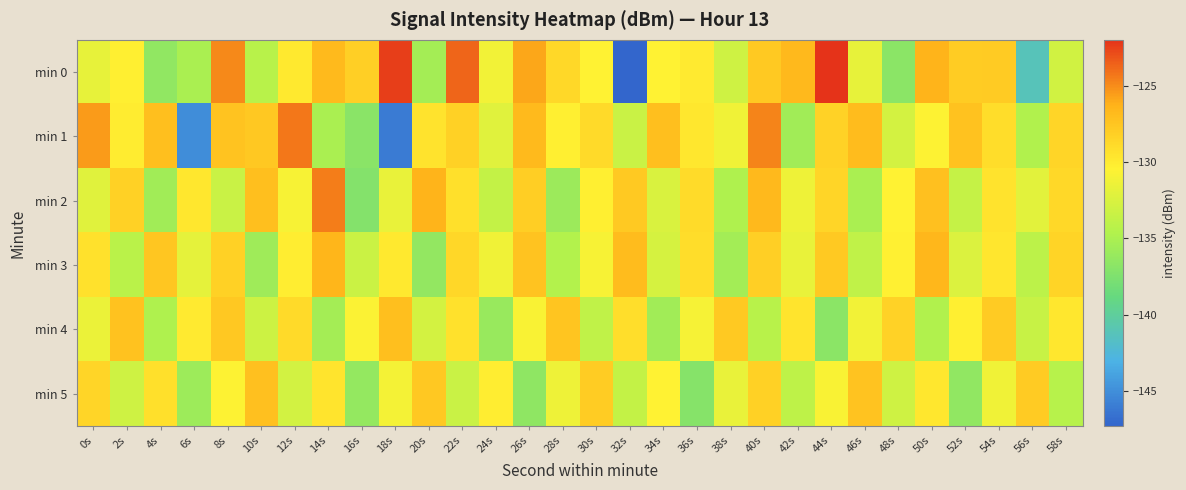

Reading right to left, transcribe all the data shown in this chart.

min 0: 58s=-133.0	56s=-141.3	54s=-127.9	52s=-127.9	50s=-126.4	48s=-136.8	46s=-131.7	44s=-122.0	42s=-126.7	40s=-127.7	38s=-133.1	36s=-130.0	34s=-130.5	32s=-147.3	30s=-130.5	28s=-128.8	26s=-125.9	24s=-131.2	22s=-123.7	20s=-135.4	18s=-122.4	16s=-128.1	14s=-126.8	12s=-129.8	10s=-134.3	8s=-124.9	6s=-135.1	4s=-136.5	2s=-130.2	0s=-131.7
min 1: 58s=-128.6	56s=-134.7	54s=-129.1	52s=-127.3	50s=-130.5	48s=-132.8	46s=-126.9	44s=-128.4	42s=-135.6	40s=-124.7	38s=-131.2	36s=-129.8	34s=-127.1	32s=-133.4	30s=-128.9	28s=-130.2	26s=-126.8	24s=-132.1	22s=-128.3	20s=-129.5	18s=-146.1	16s=-136.9	14s=-135.1	12s=-124.3	10s=-127.7	8s=-127.4	6s=-145.0	4s=-127.1	2s=-130.0	0s=-125.5
min 2: 58s=-128.8	56s=-132.0	54s=-129.5	52s=-133.6	50s=-127.2	48s=-130.4	46s=-135.1	44s=-128.6	42s=-131.3	40s=-126.7	38s=-134.8	36s=-129.0	34s=-132.5	32s=-127.8	30s=-130.2	28s=-135.9	26s=-128.1	24s=-133.7	22s=-129.3	20s=-126.4	18s=-131.6	16s=-137.2	14s=-124.5	12s=-130.8	10s=-127.1	8s=-133.4	6s=-129.8	4s=-135.6	2s=-128.3	0s=-132.1
min 3: 58s=-128.5	56s=-134.1	54s=-129.7	52s=-132.4	50s=-126.6	48s=-130.3	46s=-133.9	44s=-127.8	42s=-131.6	40s=-128.2	38s=-135.5	36s=-129.1	34s=-132.7	32s=-126.9	30s=-130.8	28s=-134.6	26s=-127.4	24s=-131.2	22s=-128.7	20s=-136.4	18s=-129.9	16s=-133.3	14s=-126.5	12s=-130.1	10s=-135.7	8s=-128.3	6s=-131.8	4s=-127.6	2s=-134.2	0s=-129.4
min 4: 58s=-129.8	56s=-133.5	54s=-127.9	52s=-130.2	50s=-134.7	48s=-128.4	46s=-131.1	44s=-136.8	42s=-129.6	40s=-134.3	38s=-127.8	36s=-130.9	34s=-135.6	32s=-129.2	30s=-133.9	28s=-127.5	26s=-130.7	24s=-136.1	22s=-129.4	20s=-132.8	18s=-127.1	16s=-130.6	14s=-135.4	12s=-128.9	10s=-133.2	8s=-127.7	6s=-130.0	4s=-134.8	2s=-127.3	0s=-131.5
min 5: 58s=-134.4	56s=-127.9	54s=-131.2	52s=-136.5	50s=-129.8	48s=-133.1	46s=-127.4	44s=-130.7	42s=-134.0	40s=-128.3	38s=-131.6	36s=-137.1	34s=-130.4	32s=-133.7	30s=-128.0	28s=-131.3	26s=-136.6	24s=-130.1	22s=-133.4	20s=-127.7	18s=-131.0	16s=-136.3	14s=-129.6	12s=-132.9	10s=-127.2	8s=-130.5	6s=-135.8	4s=-129.3	2s=-133.1	0s=-128.6